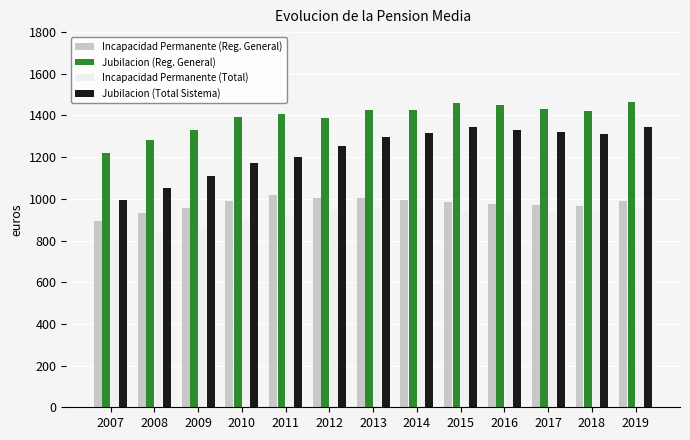

The Jubilacion (Total Sistema) series shows 2308.8 at 2019. True or false?

False